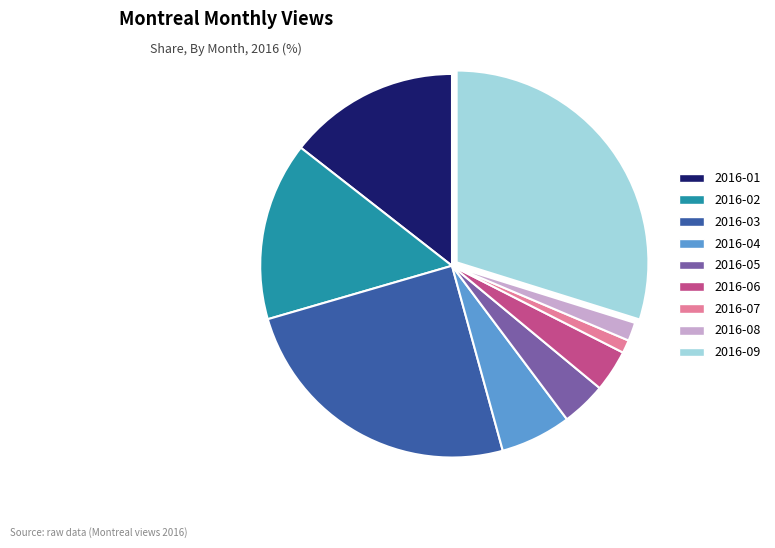

Is it true that 2016-09 is 30% of the pie?

True